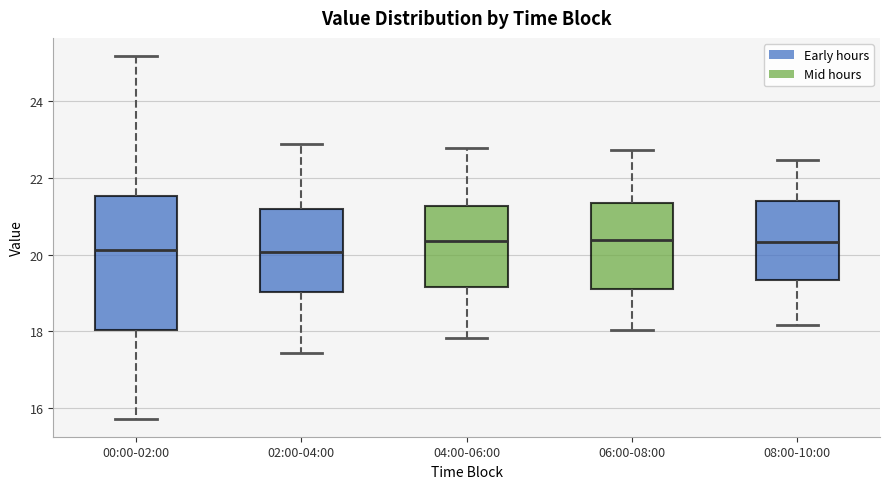

Reading left to right, read every box against the y-axis: the position of its median line, the range the box covers, and the ends of its whiskers. The values are not printed on the chart, so give them approximately, as read against the axis.

00:00-02:00: median 20.2, box 18.0 to 21.6, whiskers 15.8 to 25.2
02:00-04:00: median 20.0, box 19.0 to 21.2, whiskers 17.4 to 22.8
04:00-06:00: median 20.4, box 19.2 to 21.2, whiskers 17.8 to 22.8
06:00-08:00: median 20.4, box 19.2 to 21.4, whiskers 18.0 to 22.8
08:00-10:00: median 20.4, box 19.4 to 21.4, whiskers 18.2 to 22.4